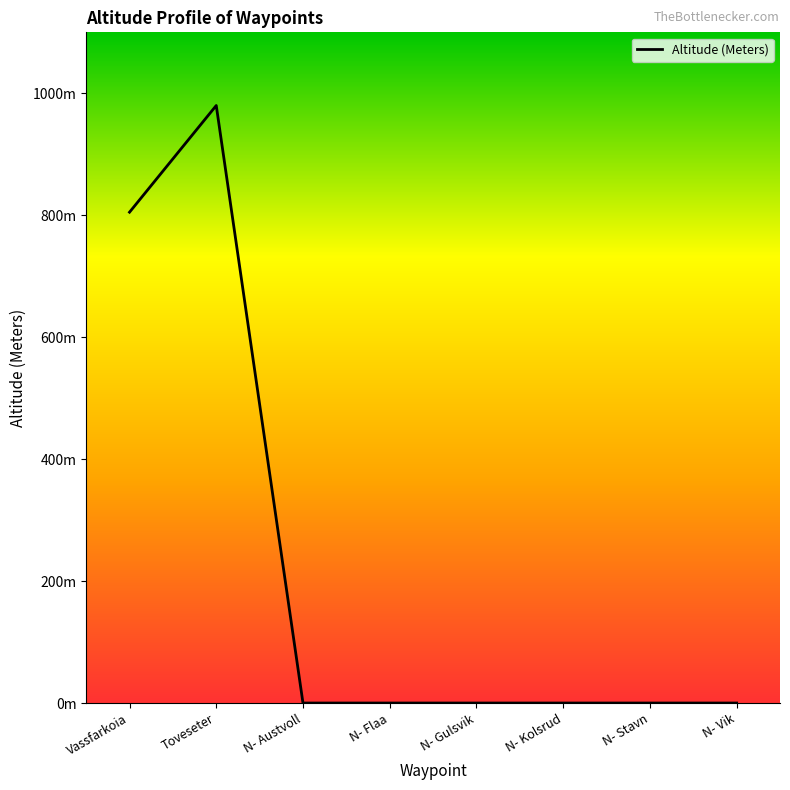

Does the chart display data point markers on the line(s)?

No